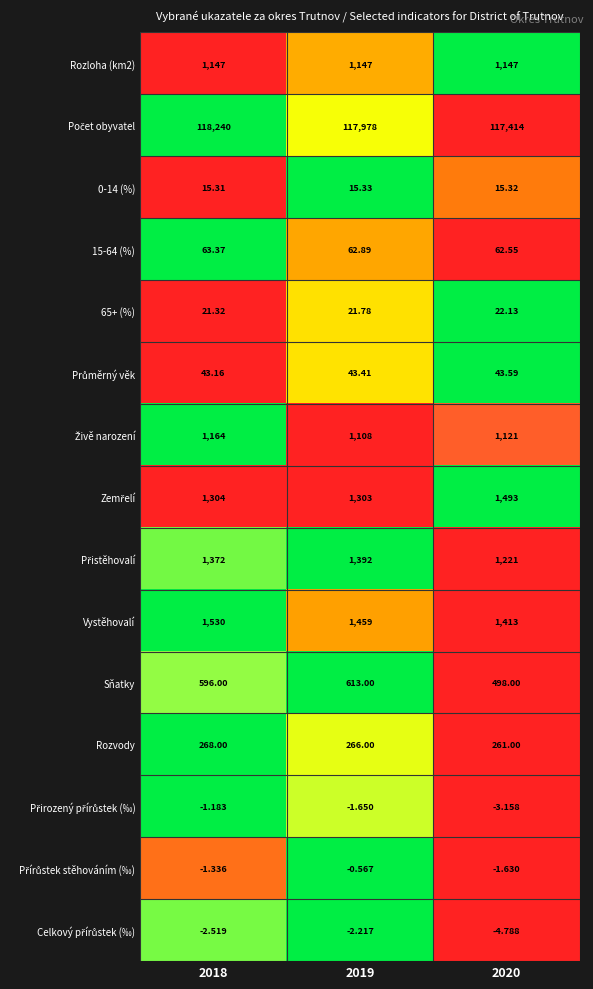

Is the value of 15-64 (%) at 2020 greater than the value of Rozloha (km2) at 2018?

No